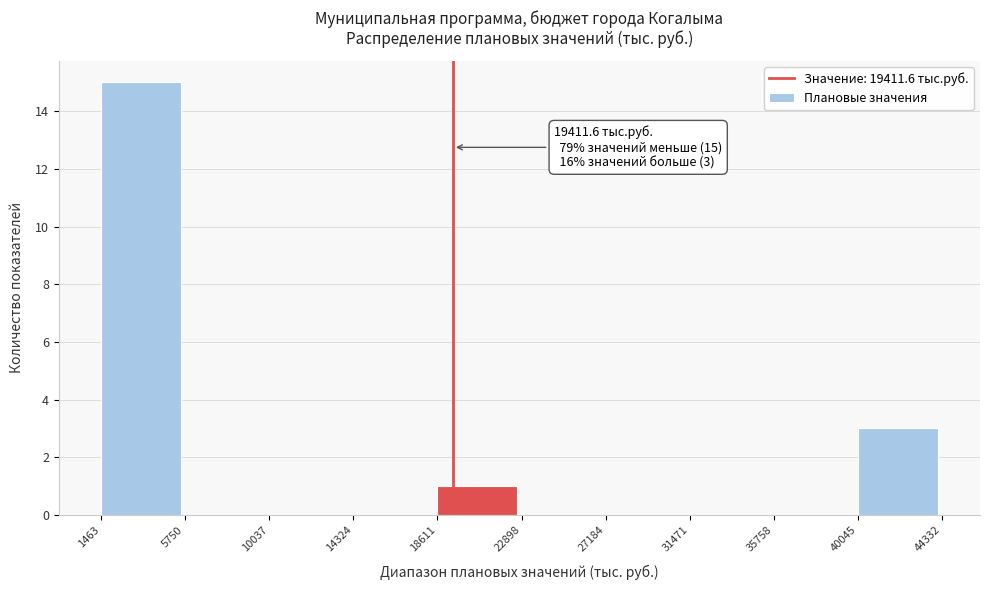

Which range on the x-axis has the tallest bar?

1463 to 5750